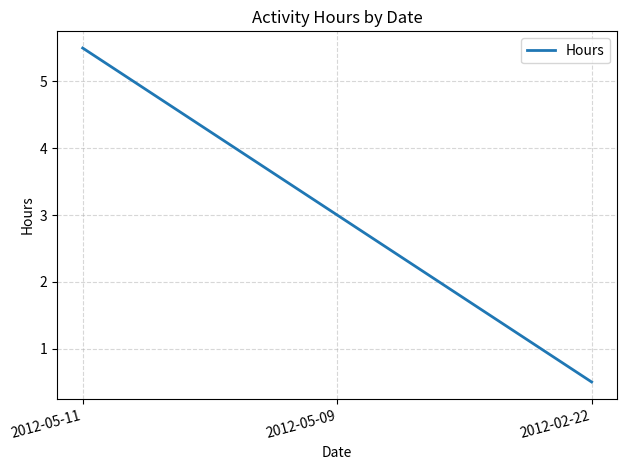

Rank the categories by value from highest to lowest.

2012-05-11, 2012-05-09, 2012-02-22